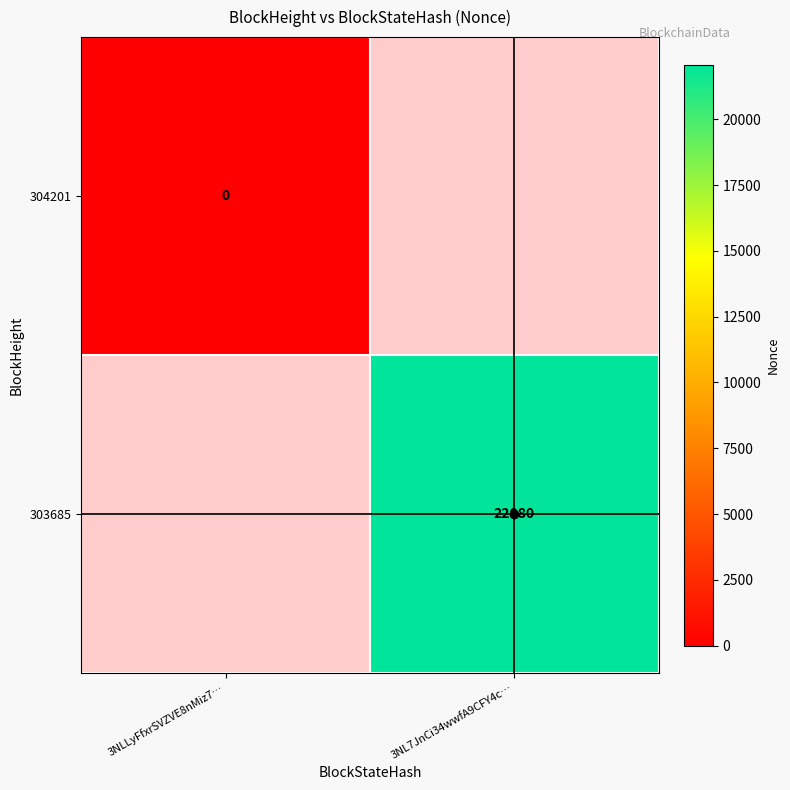

Is the value of 303685 at 3NL7JnCi34wwfA9CFY4c… greater than the value of 304201 at 3NLLyFfxrSVZVE8nMiz7…?

Yes